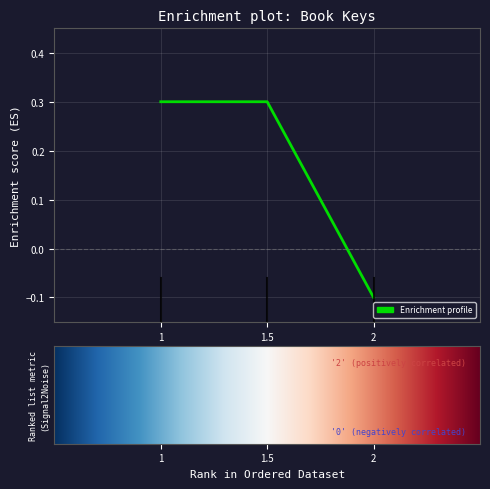

What is the sum of all values?

0.5